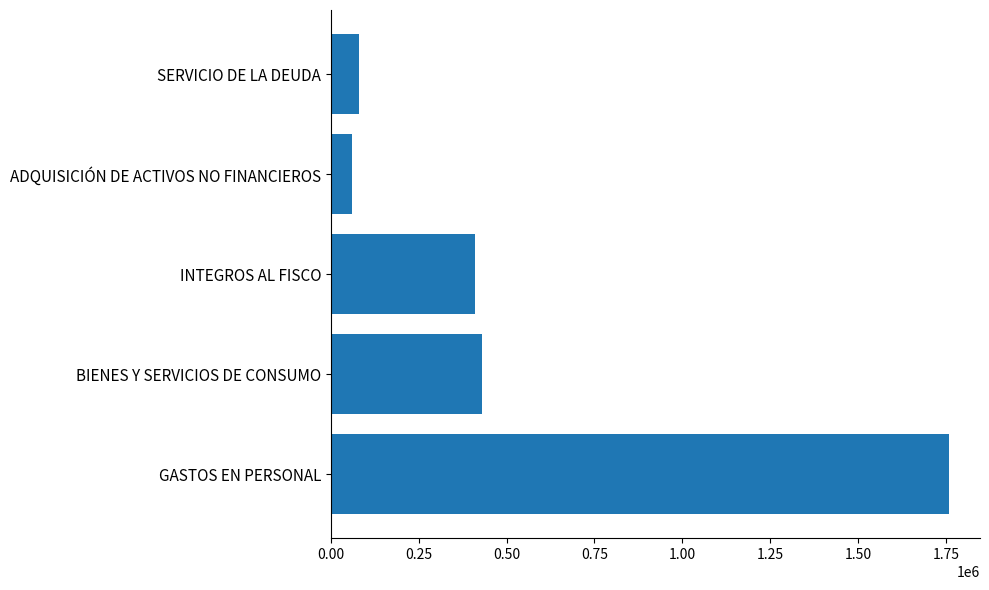

What is the sum of all values?

2740222